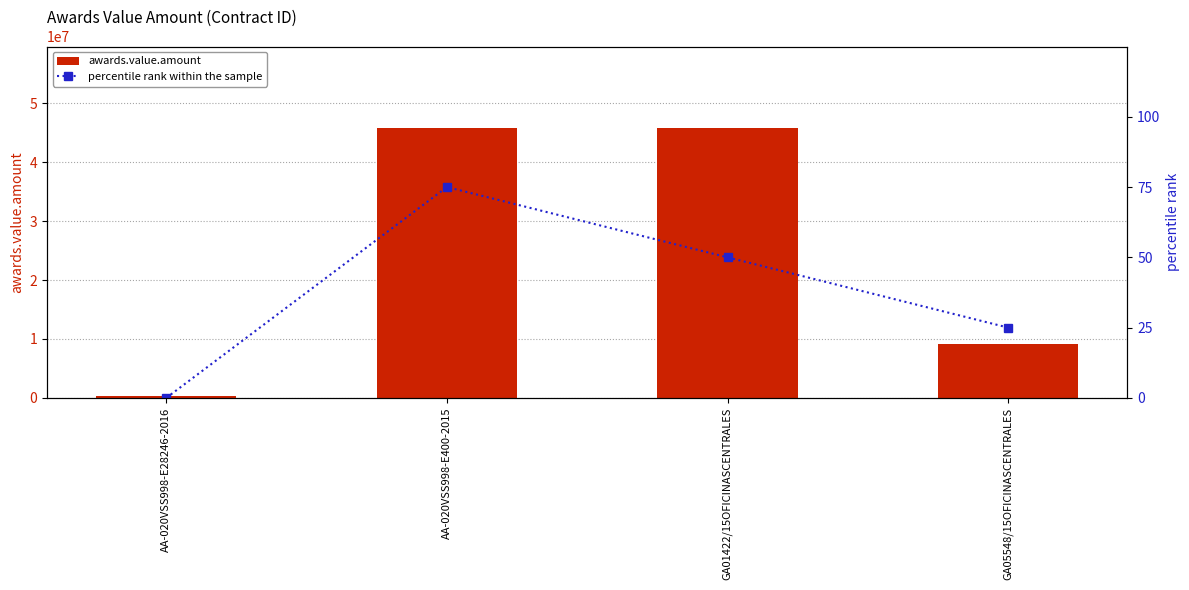

What are all the series names shown in the legend?

awards.value.amount, percentile rank within the sample